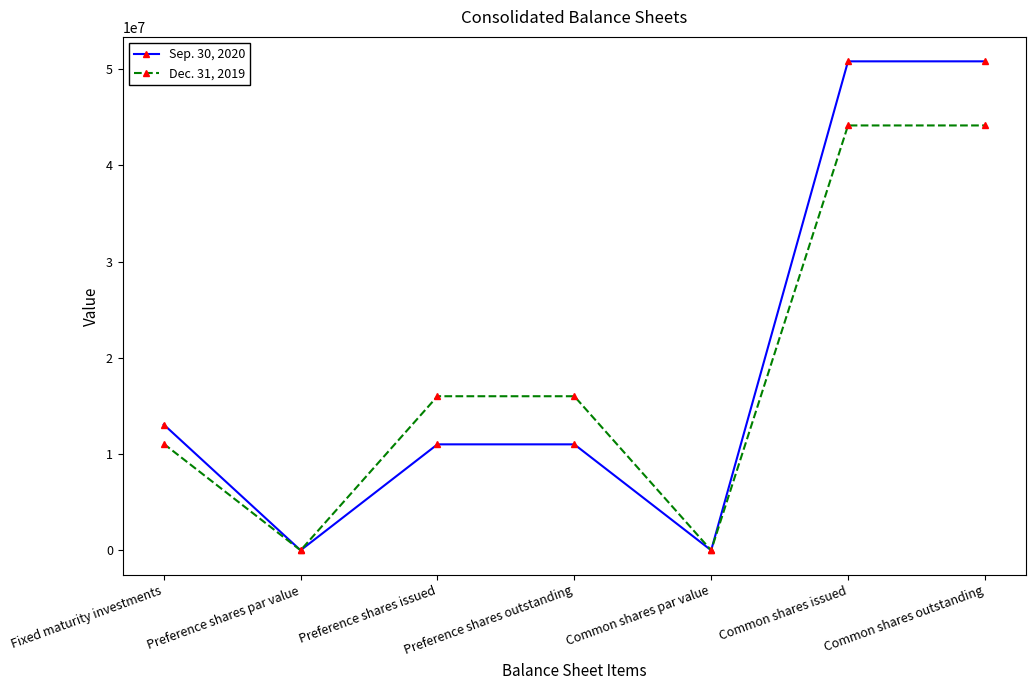

What is the label of the 5th point from the right?

Preference shares issued